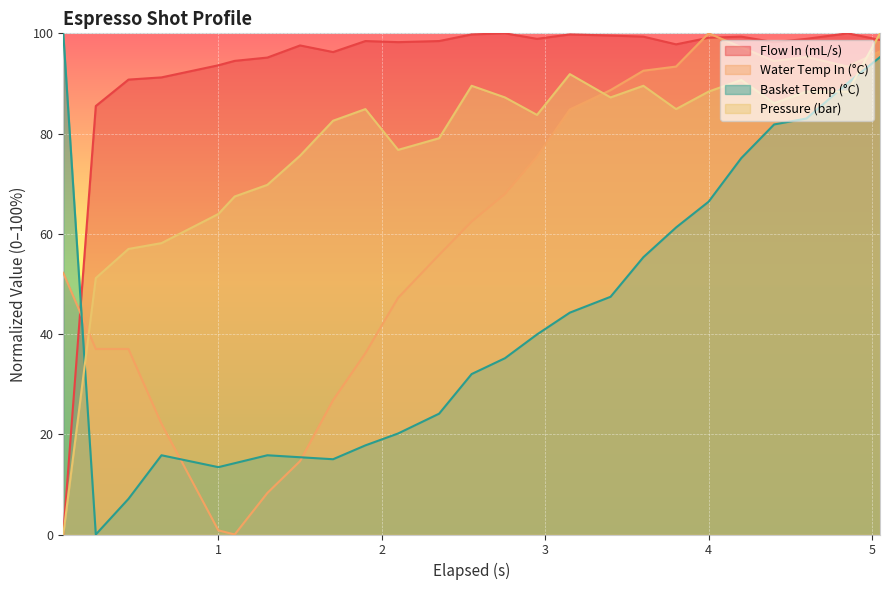

What is the difference between the highest and lowest values at 4?

33.6